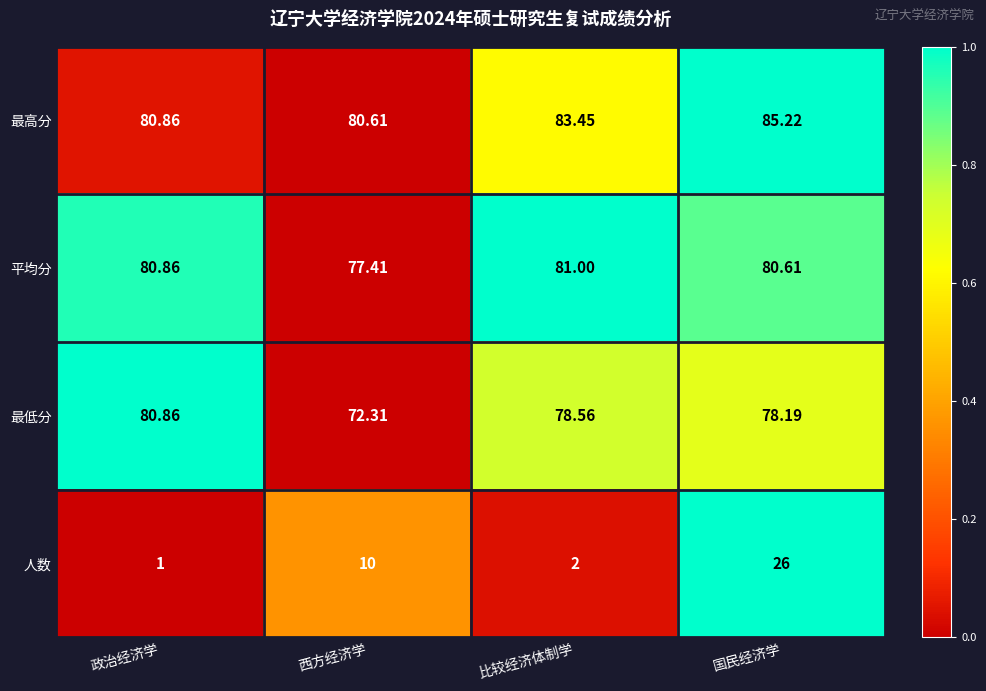

Rank the series by their maximum value, from highest to lowest.

最高分, 平均分, 最低分, 人数